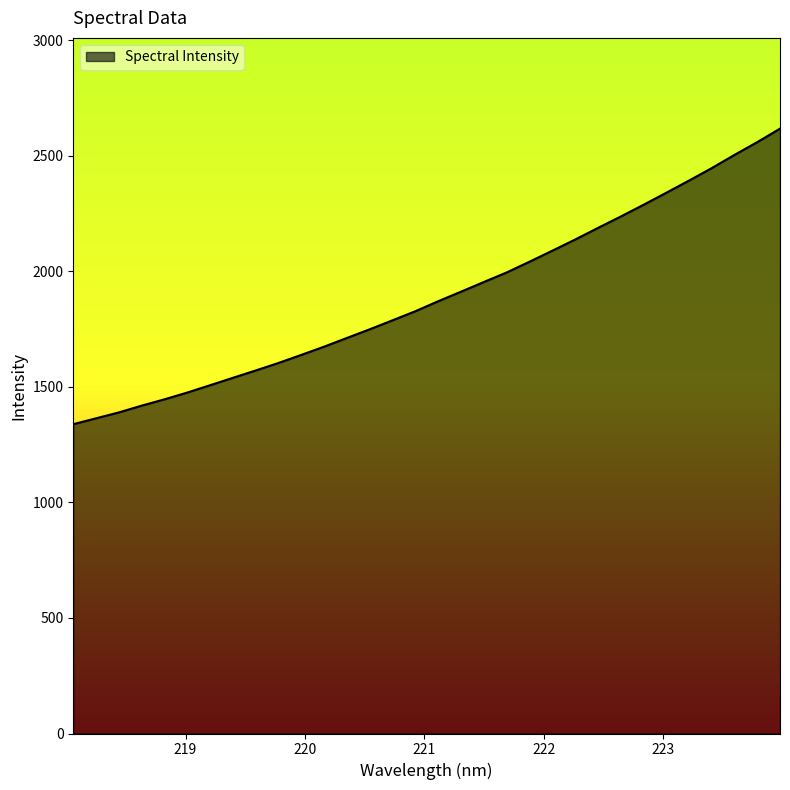

What is the maximum value shown in the chart?

2618.3